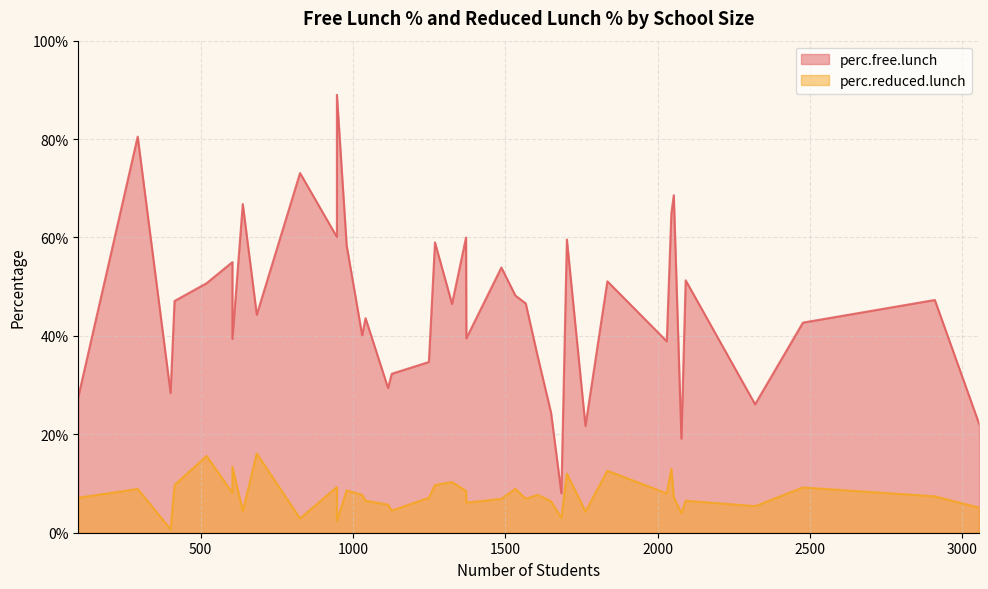

True or false: perc.free.lunch has more than 1 points higher than both neighbors.

True